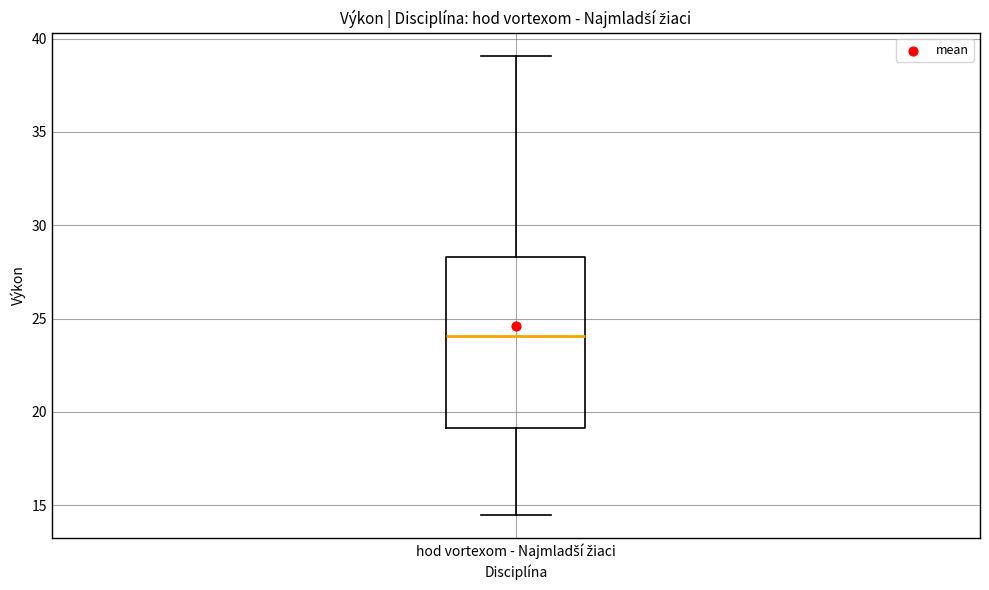

Read this box plot against the y-axis: the position of the median line, the range covered by the box, and the ends of both whiskers. The values are not printed on the chart, so give them approximately, as read against the axis.

median 24.0, box 19.0 to 28.5, whiskers 14.5 to 39.0